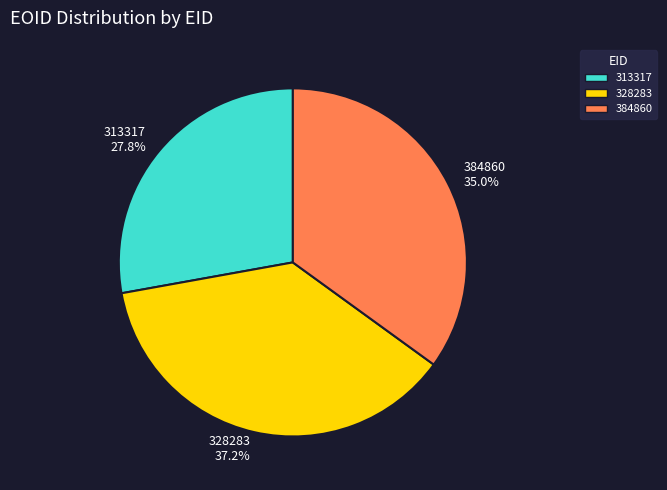

What percentage is the 384860 slice, to the nearest percent?

35%